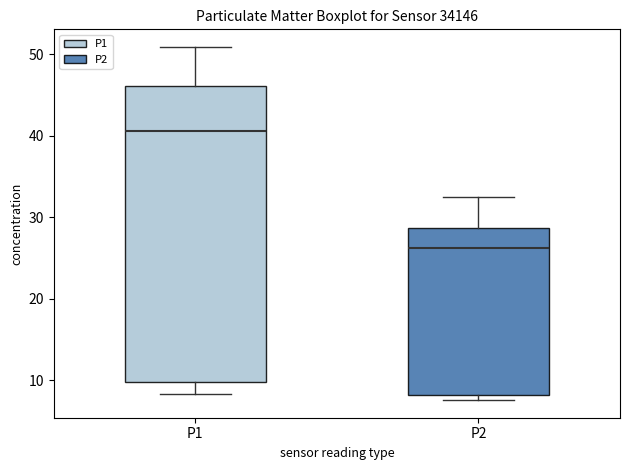

Where does the median line of the box for P2 sit on the y-axis? The values are not printed on the chart, so give them approximately, as read against the axis.

26